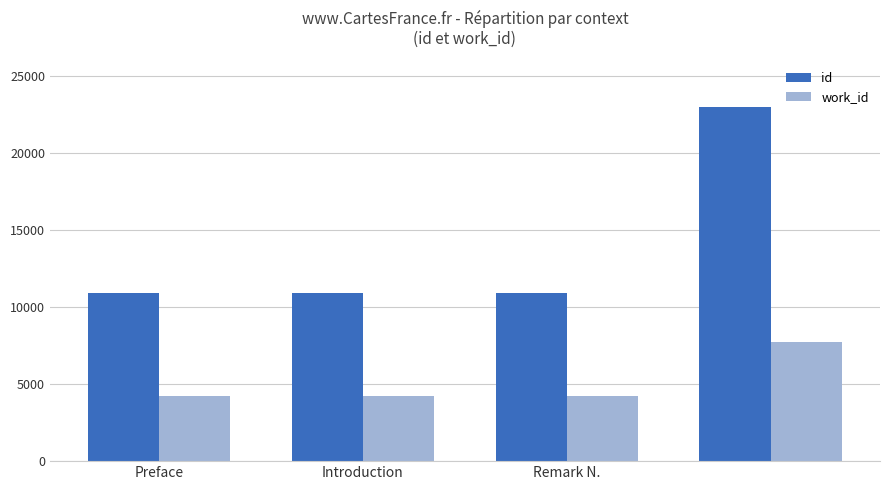

Are the bars grouped side by side (vs. stacked)?

Yes